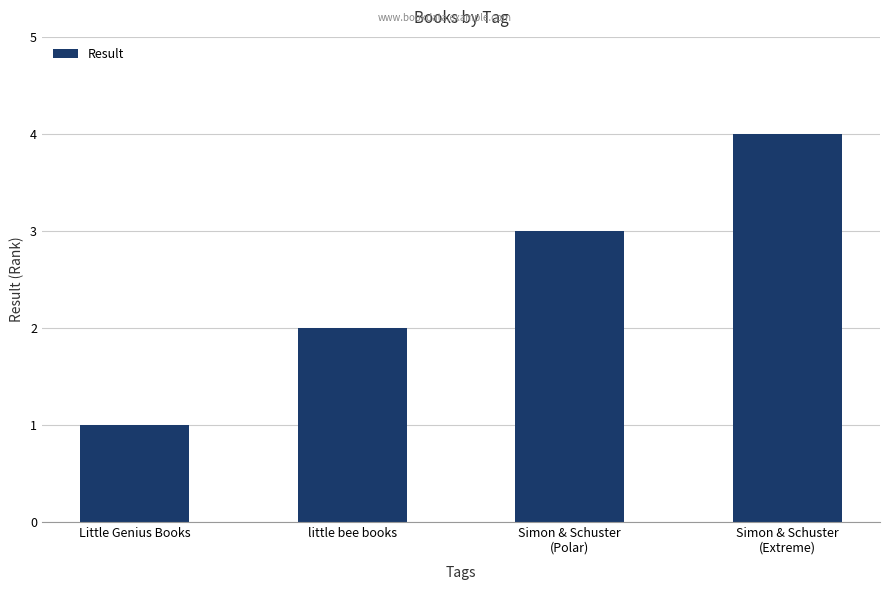

What position from the right is Little Genius Books?

4